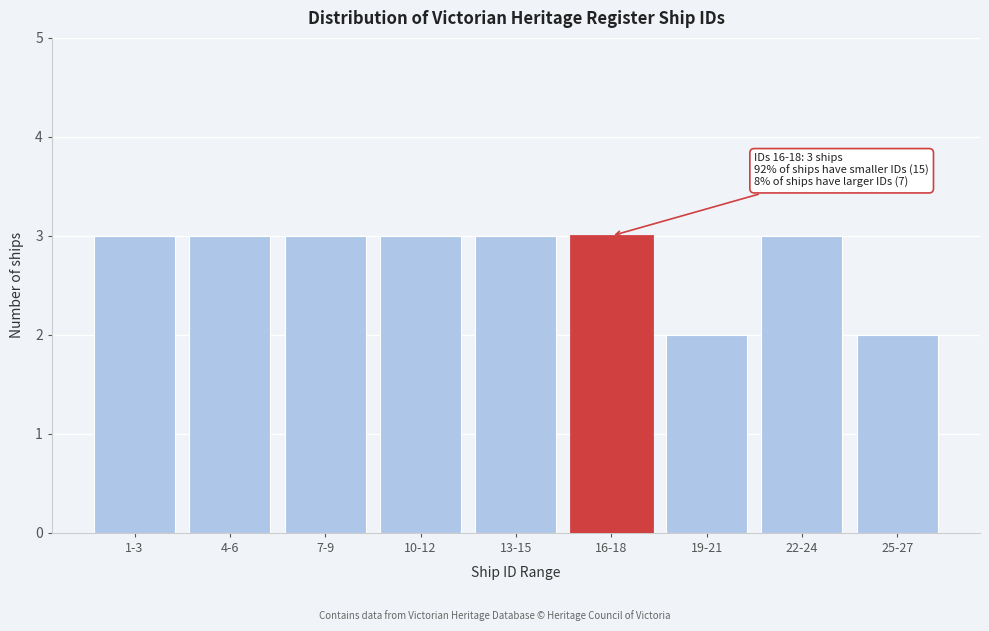

Reading left to right, list all the values displayed in this chart.

1-3=3	4-6=3	7-9=3	10-12=3	13-15=3	16-18=3	19-21=2	22-24=3	25-27=2